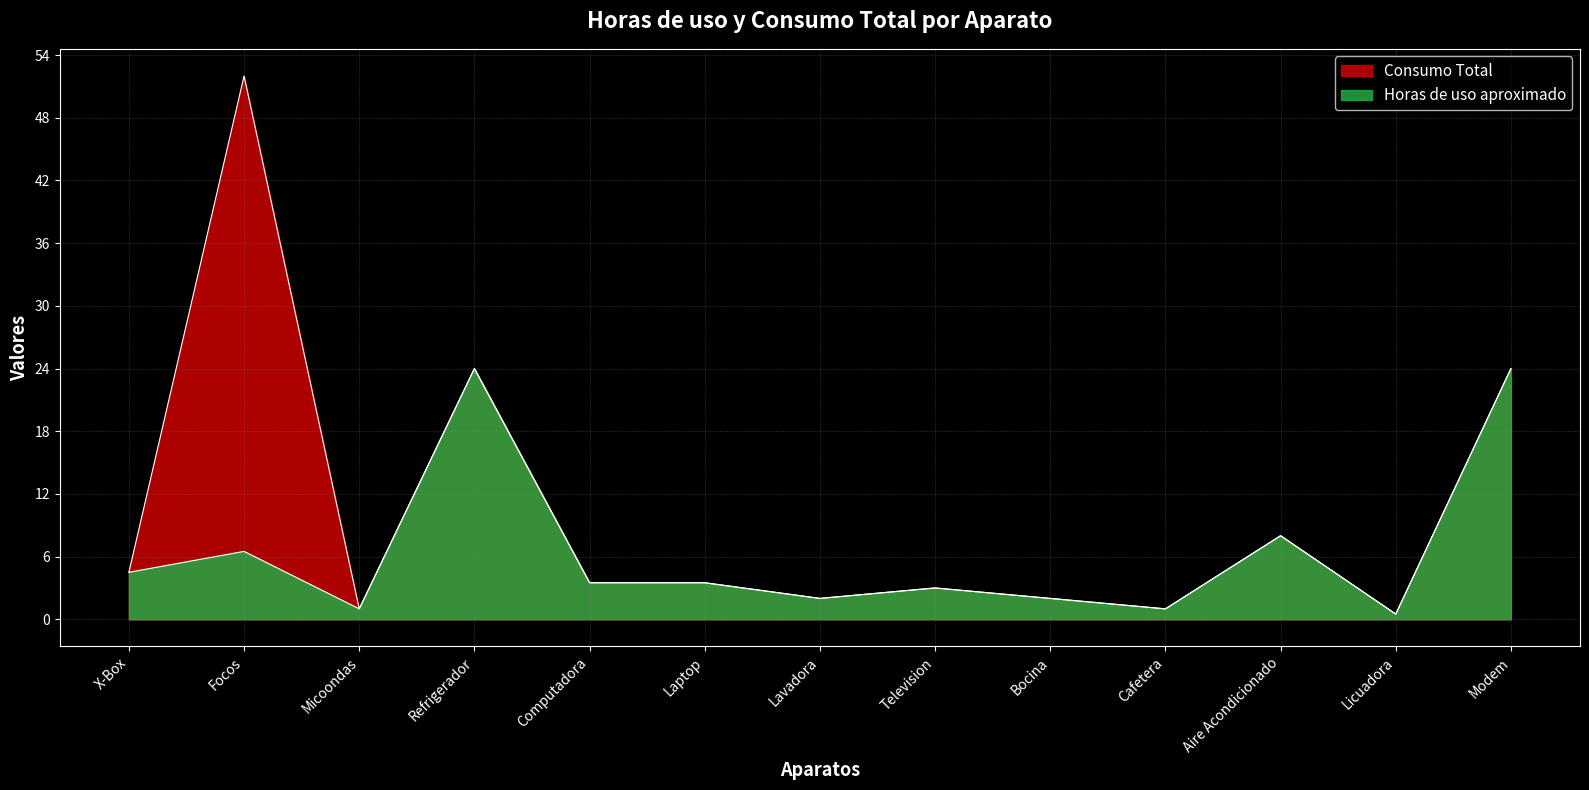

True or false: Consumo Total has a value of 38.6 at Refrigerador.

False